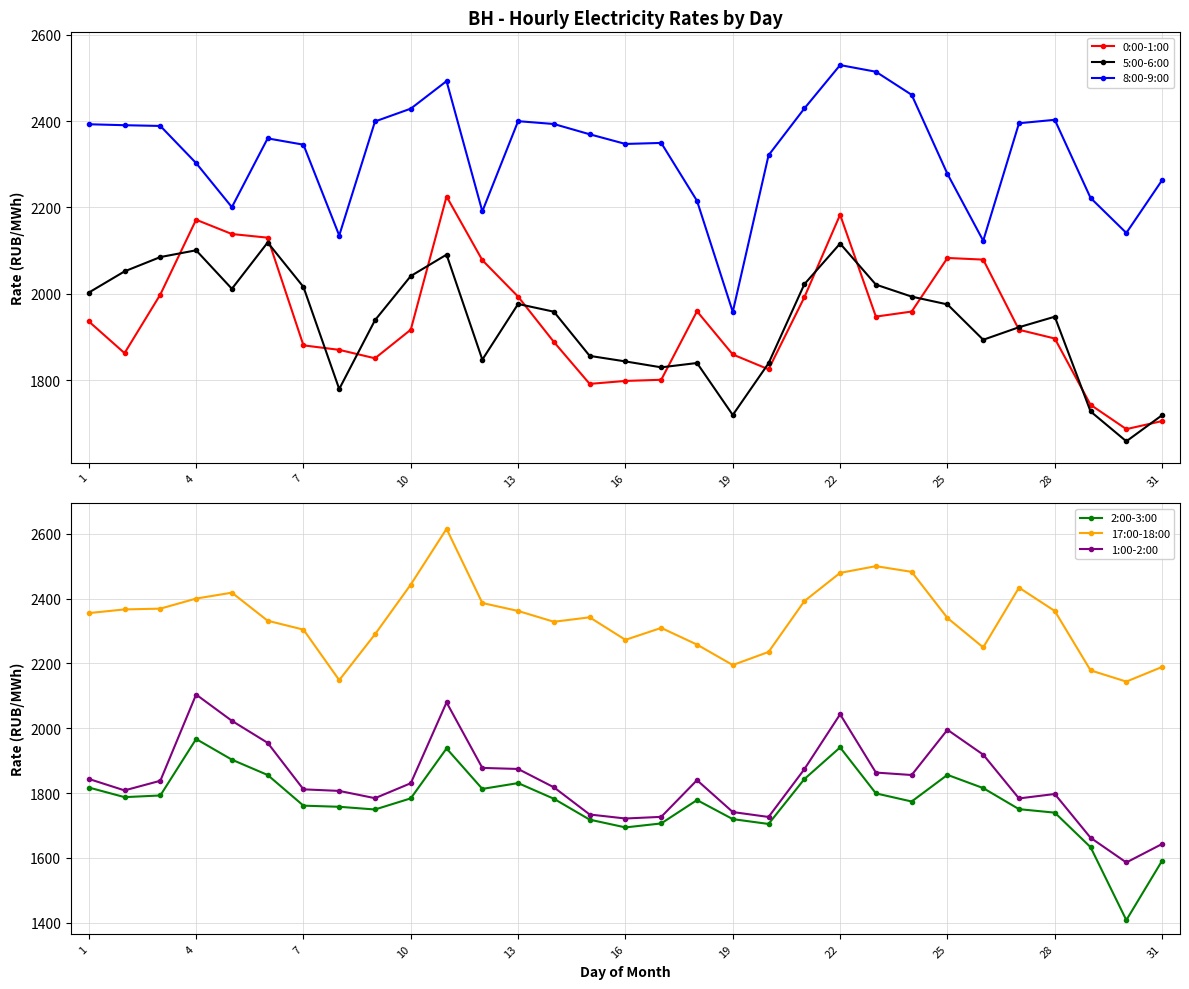

Rank the series by their maximum value, from highest to lowest.

17:00-18:00, 8:00-9:00, 0:00-1:00, 5:00-6:00, 1:00-2:00, 2:00-3:00